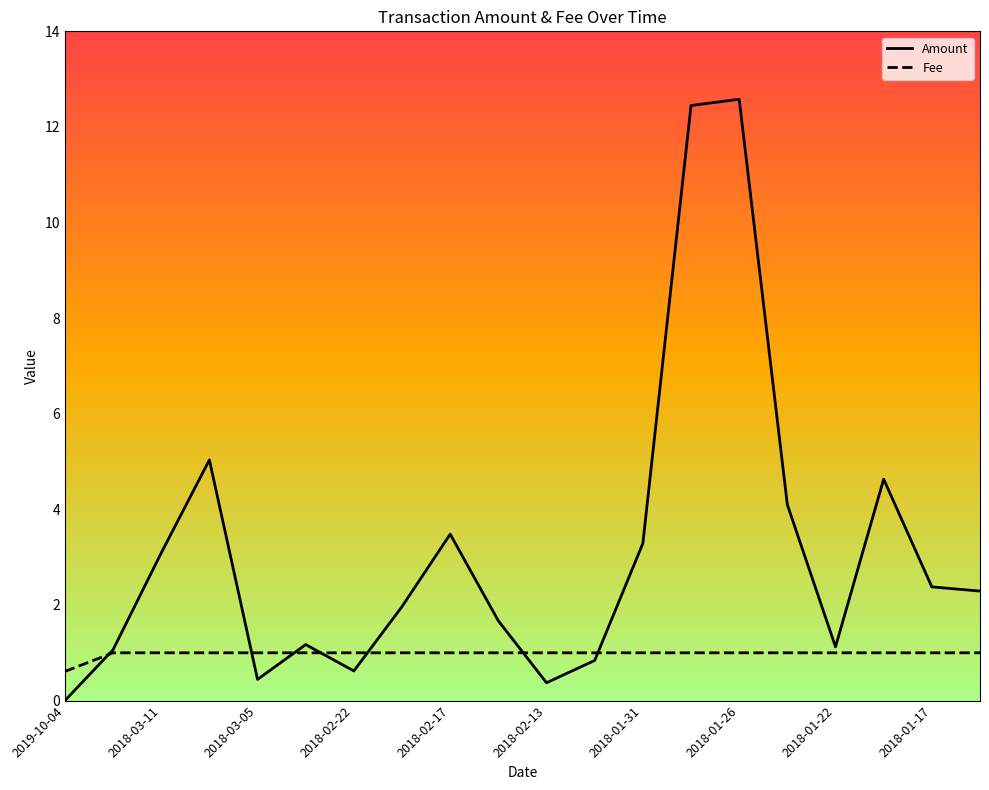

List the series in order of their peak value, highest first.

Amount, Fee